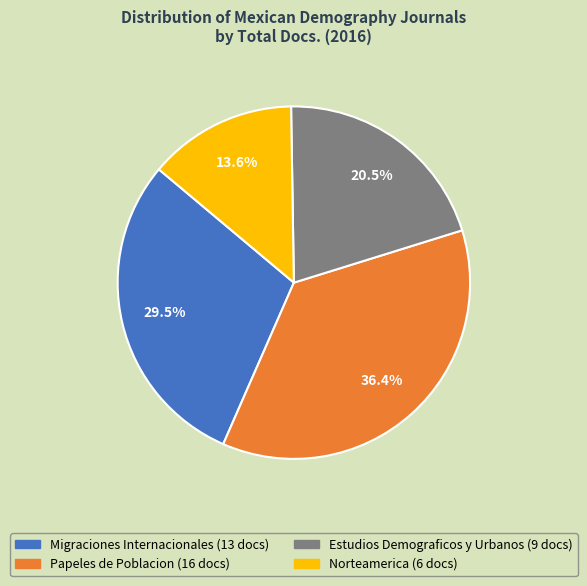

Is there any slice that represents more than half of the pie?

No